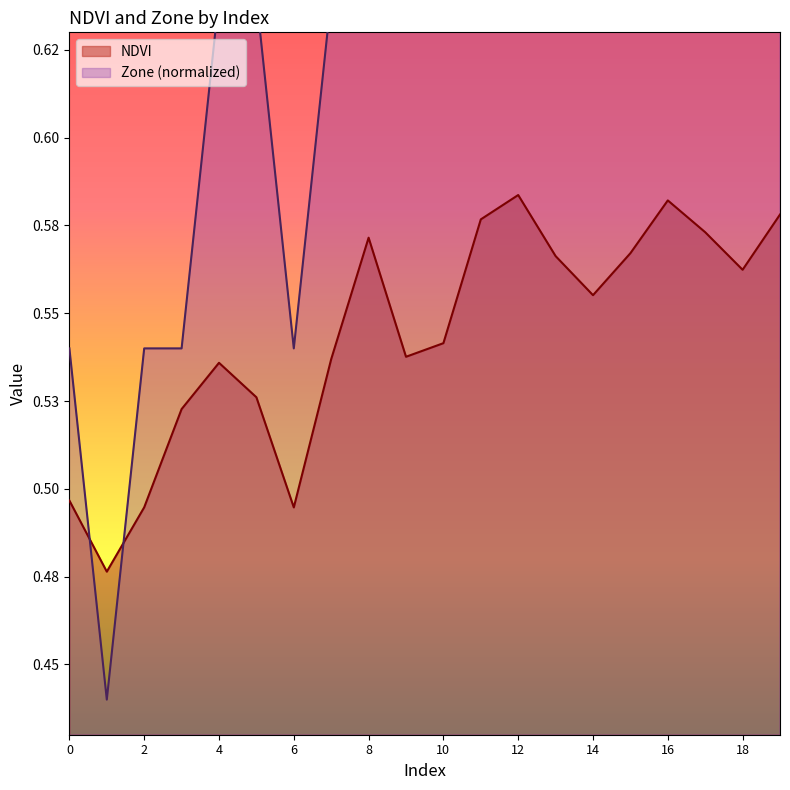

At which category is the sum across all series the highest?

12